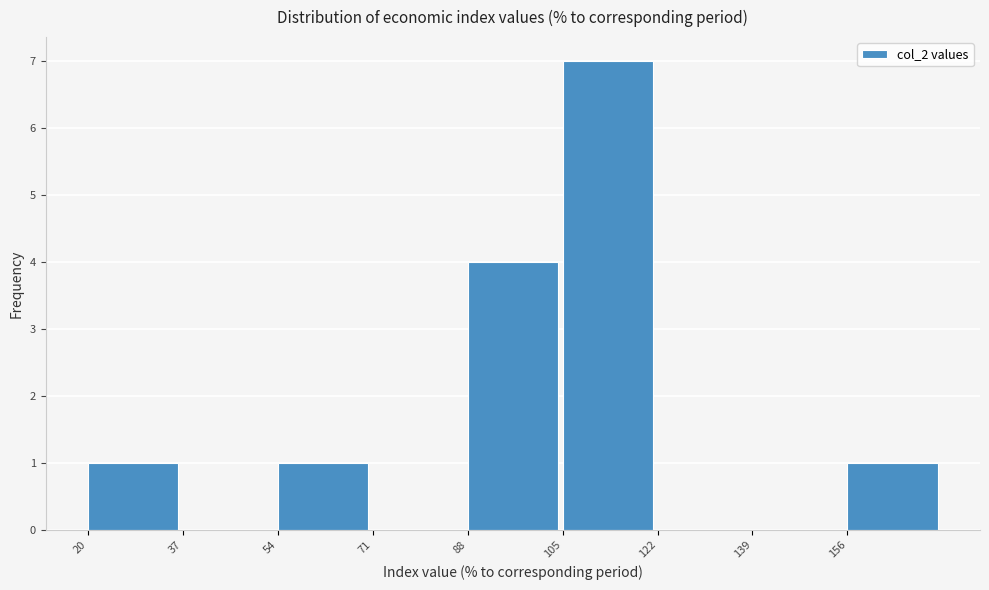

Reading left to right, transcribe this chart: for each bar, give the range it covers on the x-axis and its height. Neither the bar edges nor the heights are printed on the chart, so give them approximately, as read against the axes.

20 to 37: 1
37 to 54: 0
54 to 71: 1
71 to 88: 0
88 to 105: 4
105 to 122: 7
122 to 139: 0
139 to 156: 0
156 to 173: 1